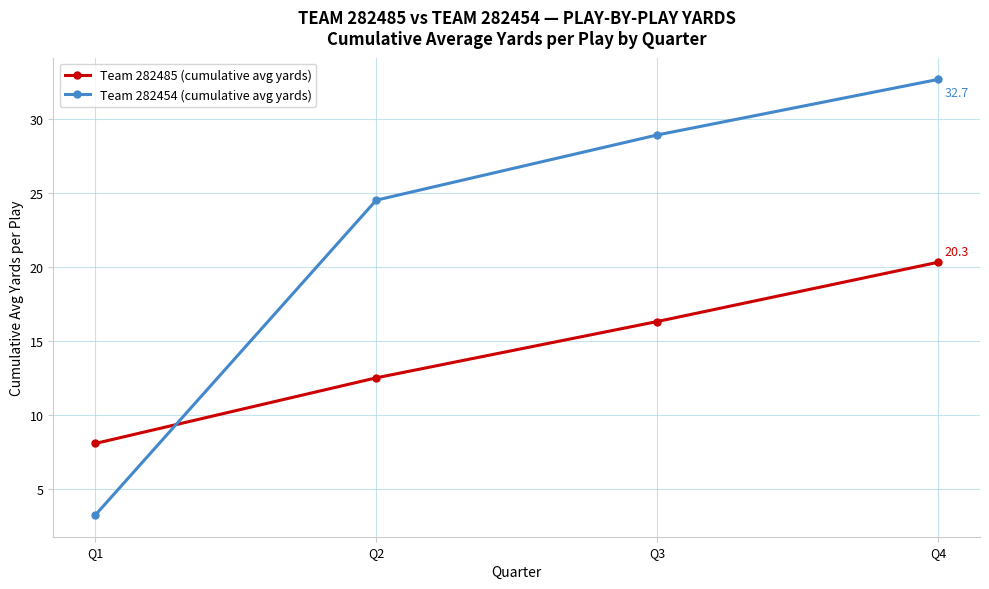

At how many categories does at least one series exceed 11?

3